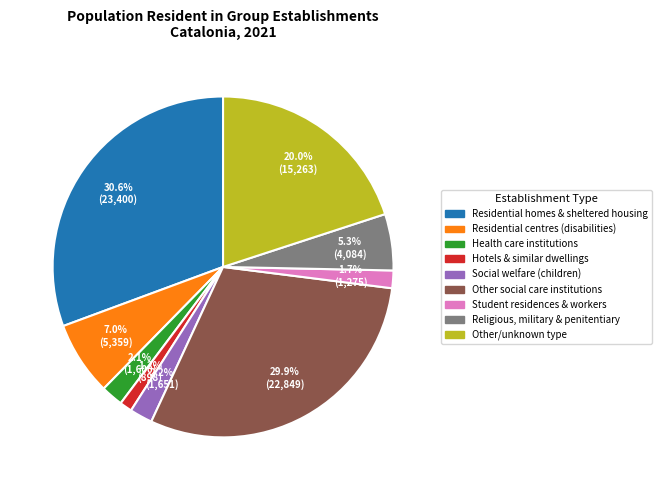

Does any single category account for the majority?

No